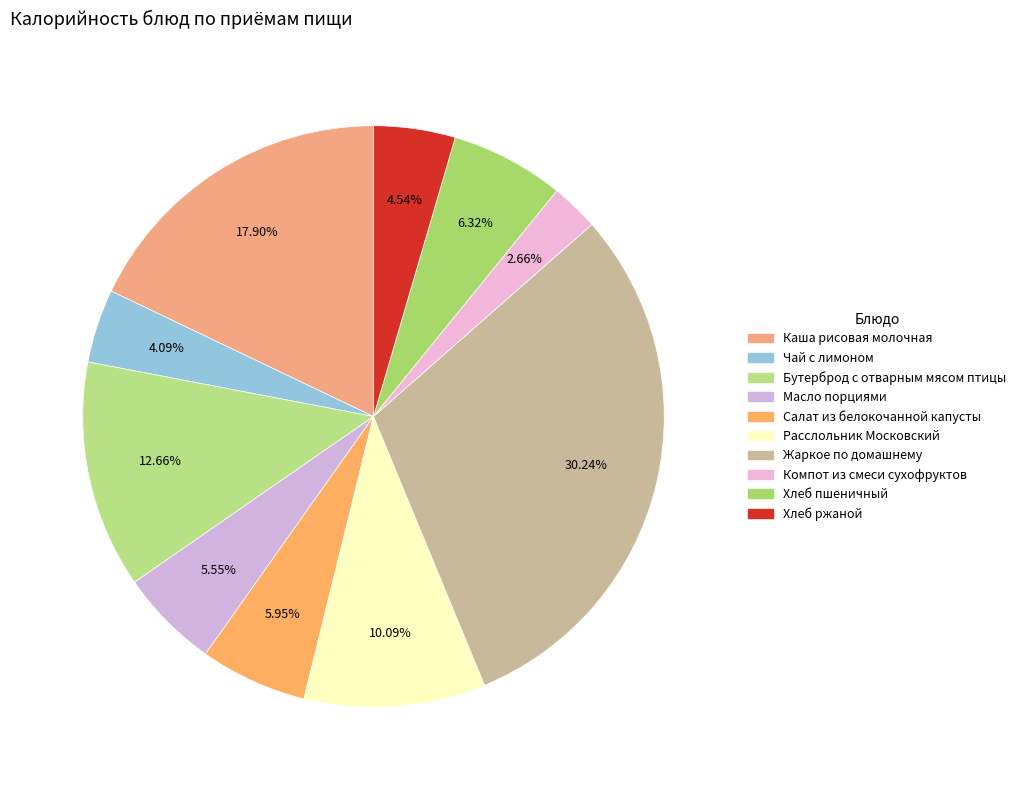

Which slice is the smallest?

Компот из смеси сухофруктов